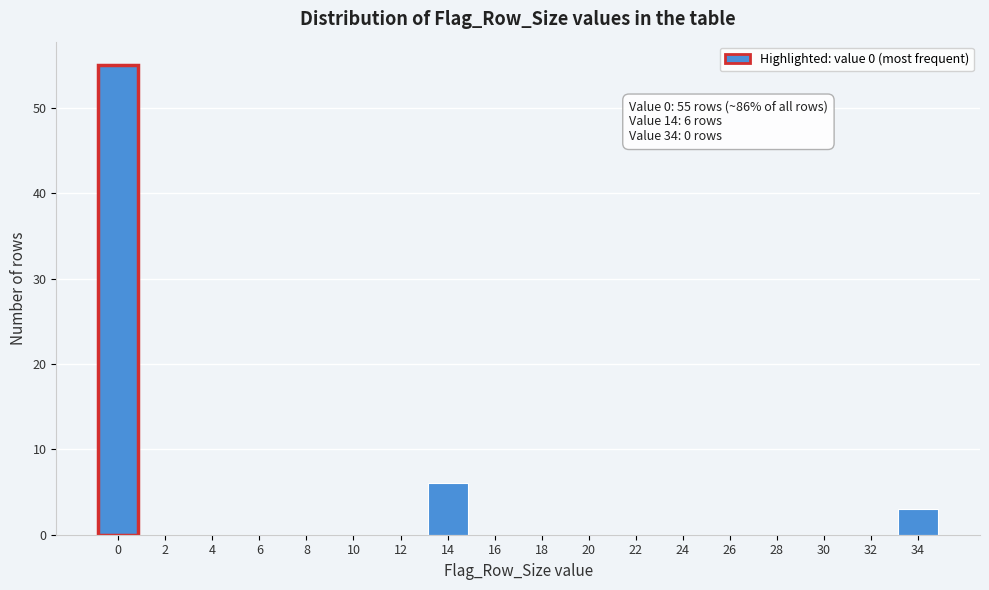

Reading left to right, what are all the values shown in this chart?

0=55	2=0	4=0	6=0	8=0	10=0	12=0	14=6	16=0	18=0	20=0	22=0	24=0	26=0	28=0	30=0	32=0	34=3